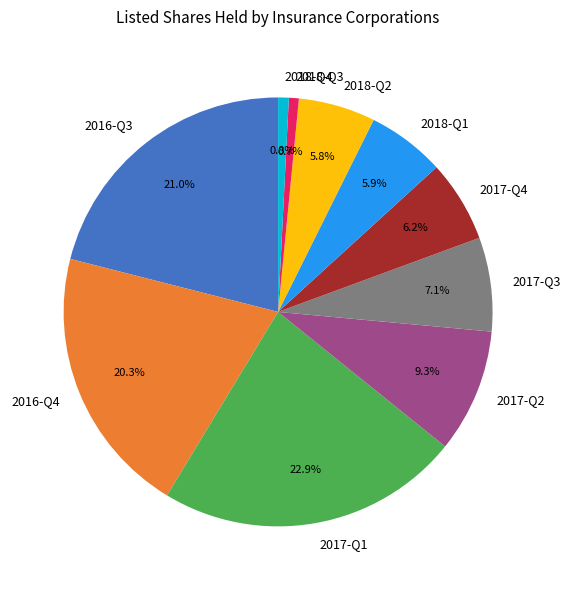

Is it true that 2016-Q4 is 6% of the pie?

False